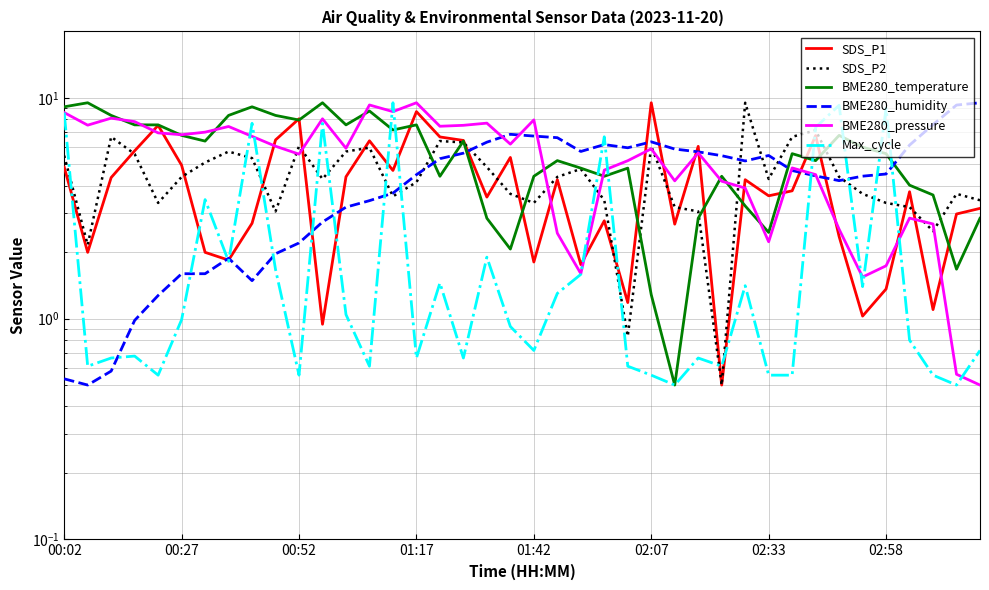

What is the approximate value of Max_cycle at 37?

0.6